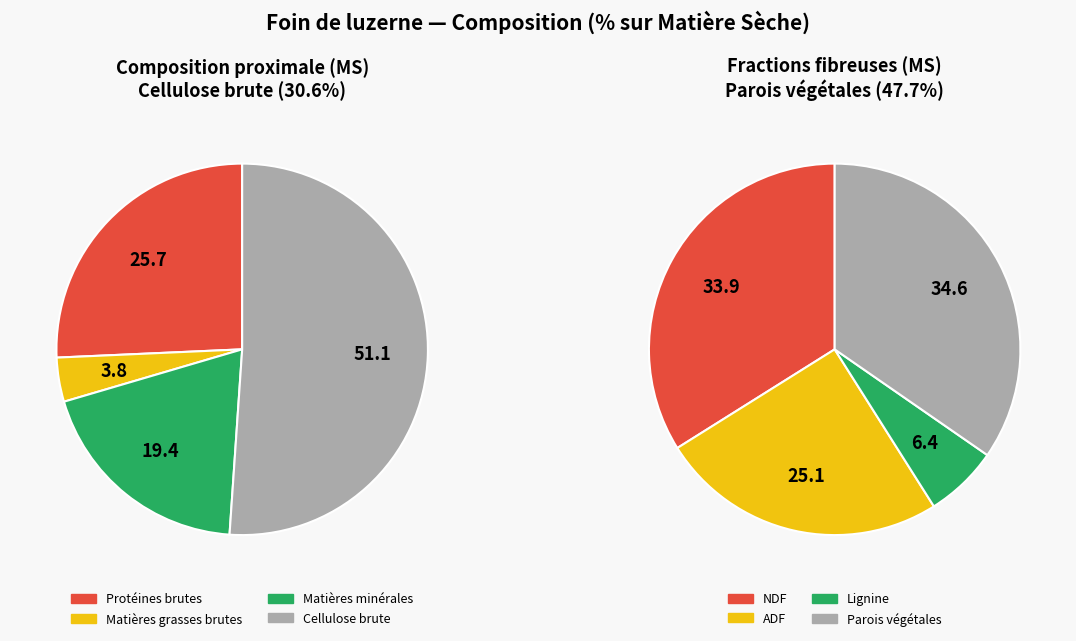

How many slices are in this pie chart?

8